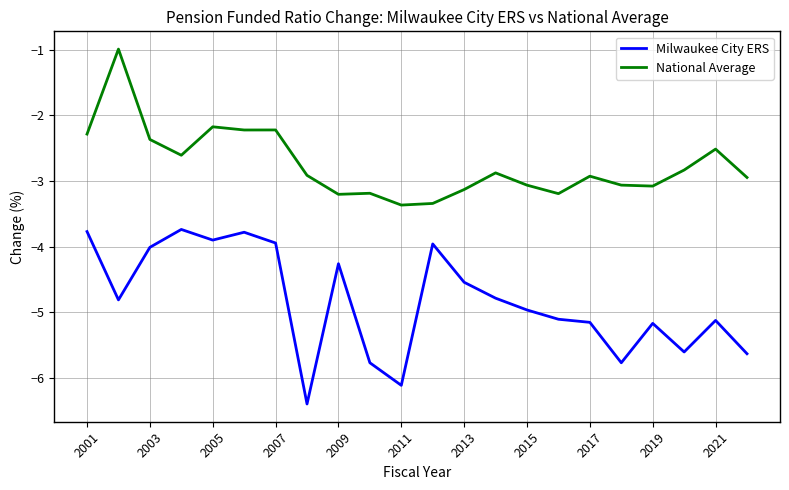

Rank the series by their maximum value, from highest to lowest.

National Average, Milwaukee City ERS